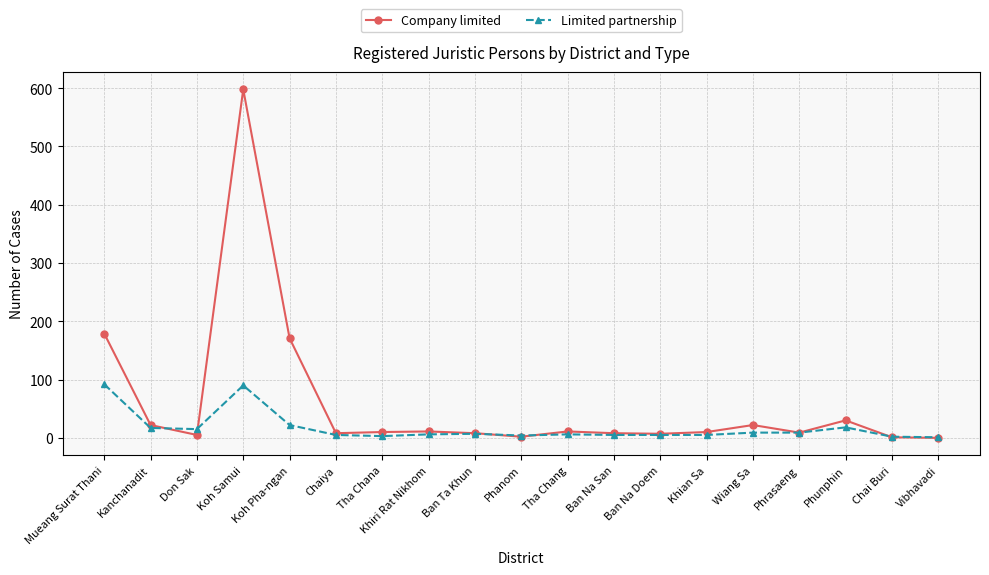

What is the difference between the highest and lowest values at Phanom?

2